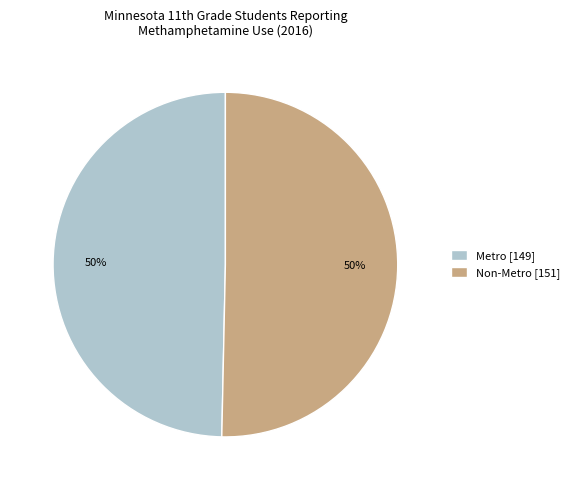

To the nearest percent, what percentage of the pie is Non-Metro?

50%